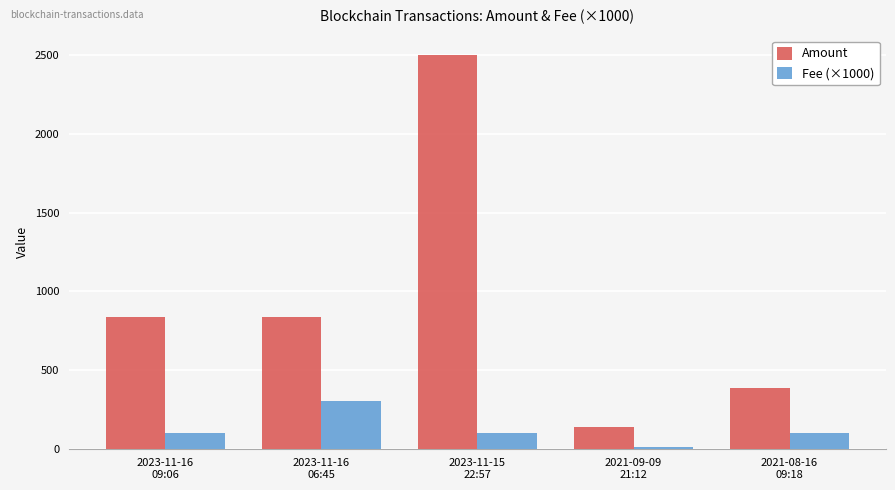

What is the sum of all Fee (×1000) values?

610.1